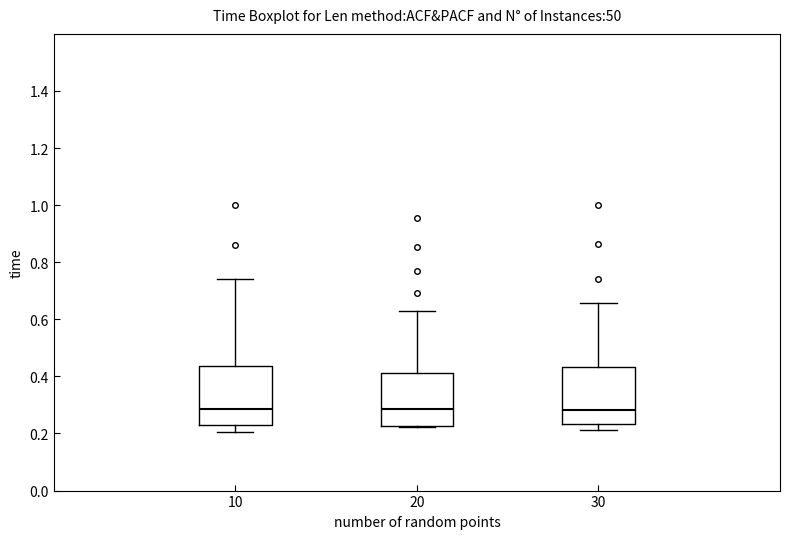

Reading left to right, read every box against the y-axis: the position of its median line, the range the box covers, and the ends of its whiskers. The values are not printed on the chart, so give them approximately, as read against the axis.

10: median 0.28, box 0.24 to 0.44, whiskers 0.20 to 0.74
20: median 0.28, box 0.22 to 0.42, whiskers 0.22 to 0.62
30: median 0.28, box 0.24 to 0.44, whiskers 0.22 to 0.66